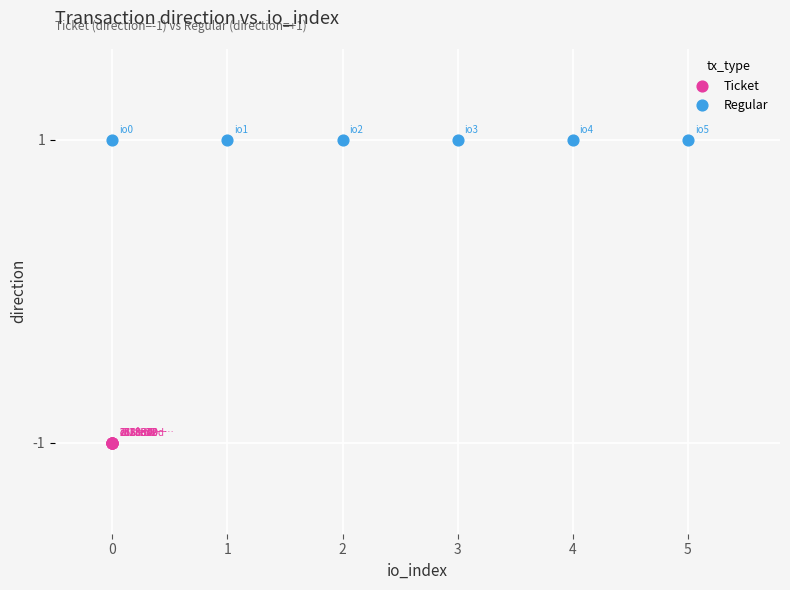

Which series contains the highest Y value?

Regular